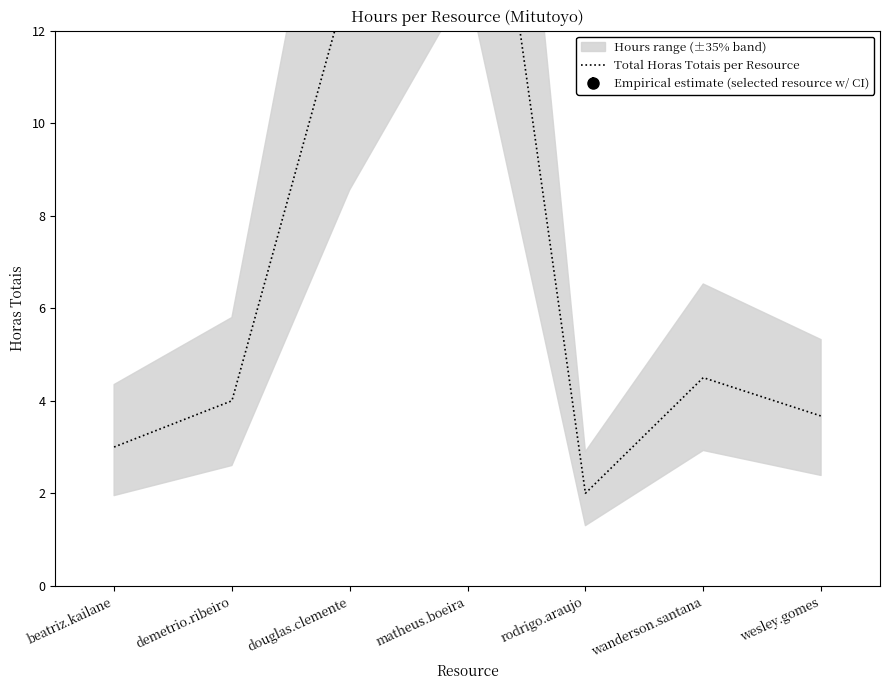

At which category does the chart reach its peak across all series?

matheus.boeira